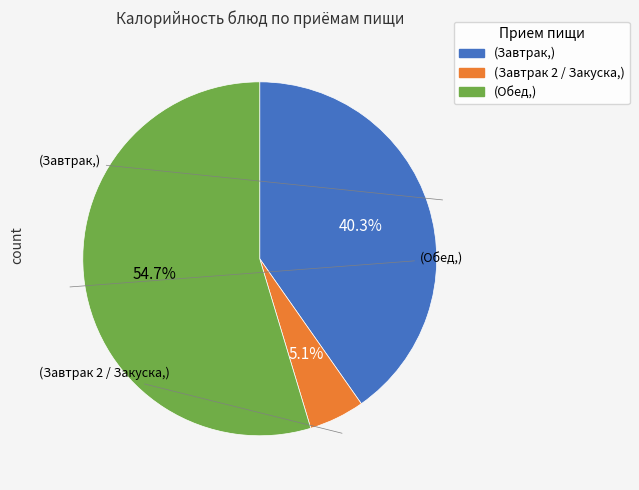

Does any single category account for the majority?

Yes